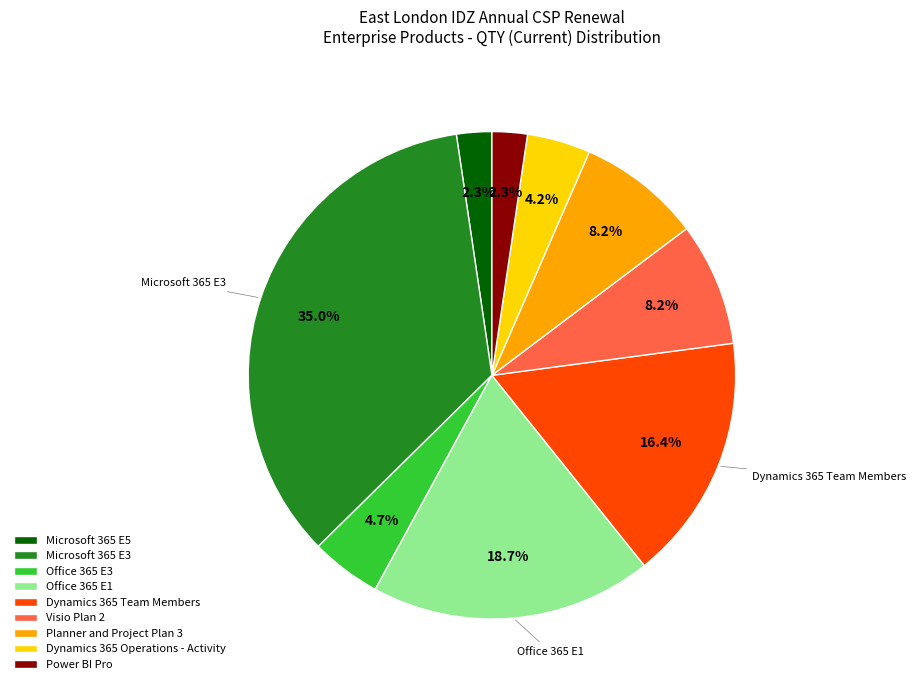

How many slices are in this pie chart?

9